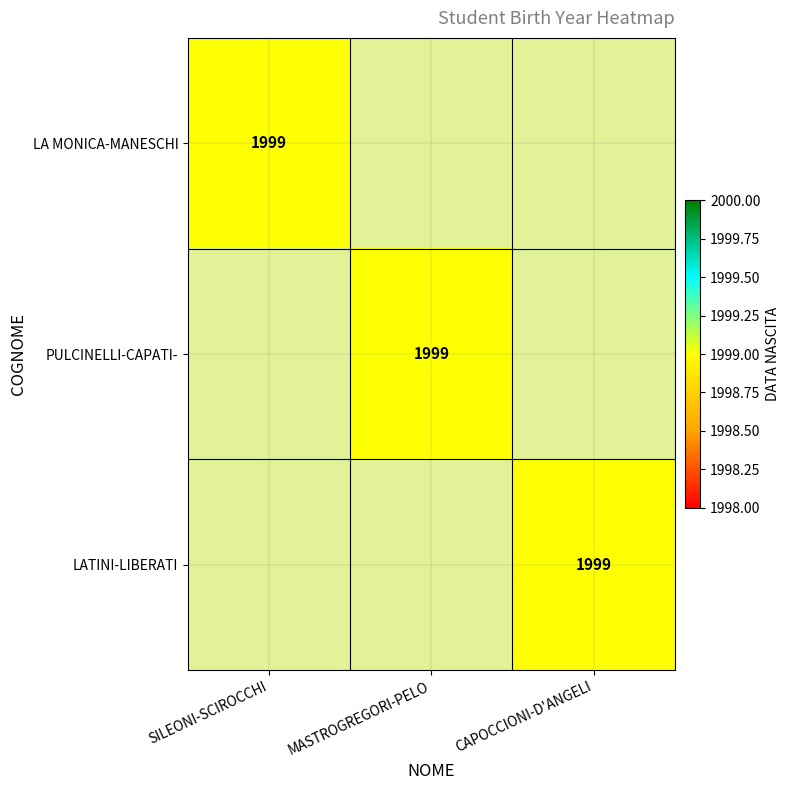

Count the LATINI-LIBERATI values in the range 0 to 1999.

3